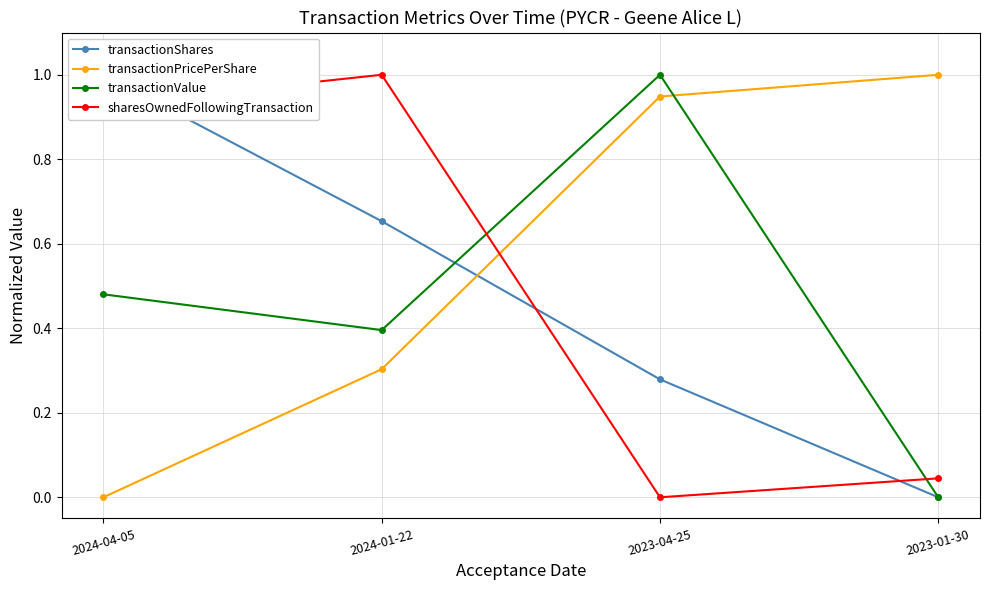

True or false: sharesOwnedFollowingTransaction has more than 2 points higher than both neighbors.

False